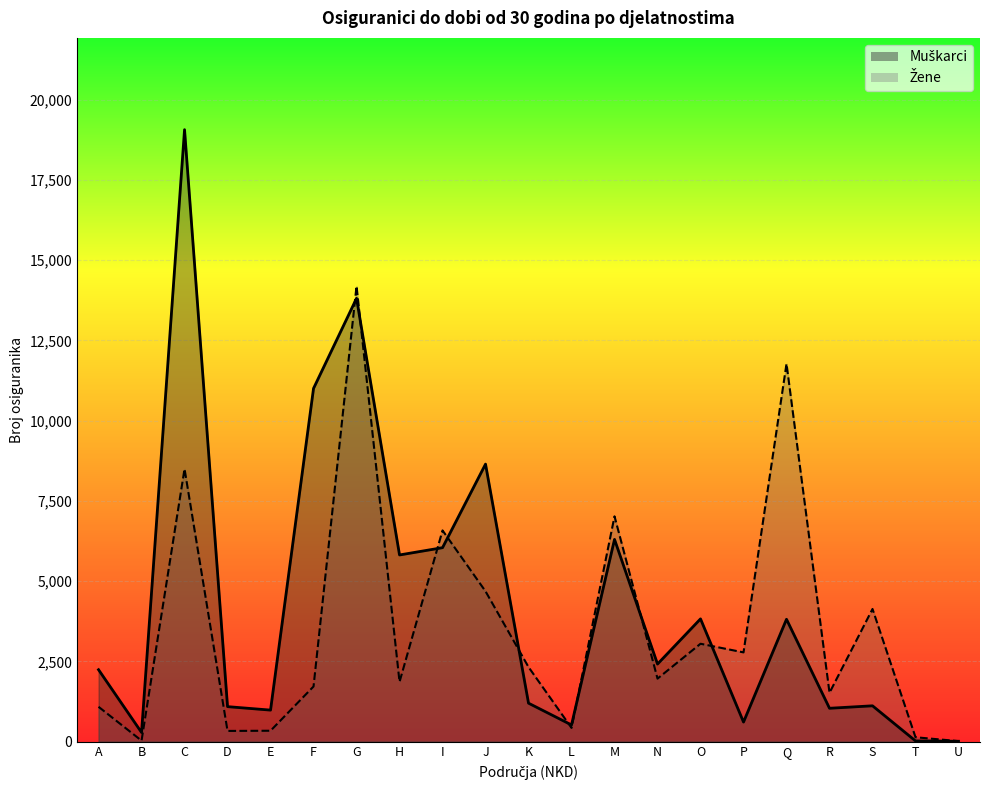

How many lines are shown in the chart?

2